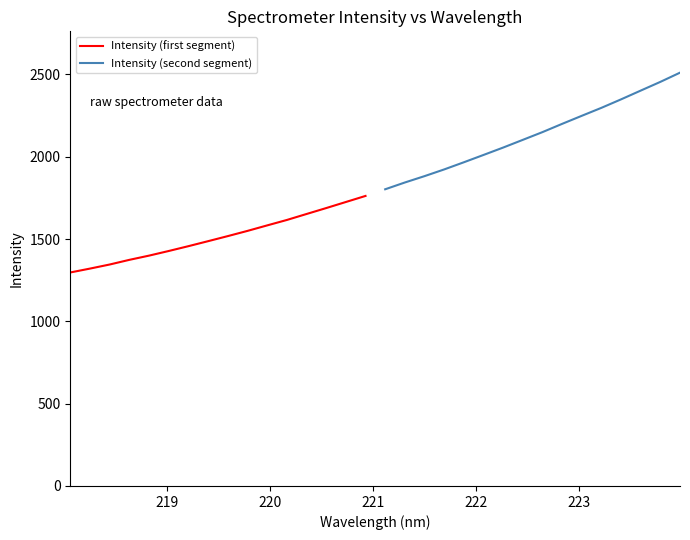

Which series has the largest total across all categories?

Intensity (second segment)